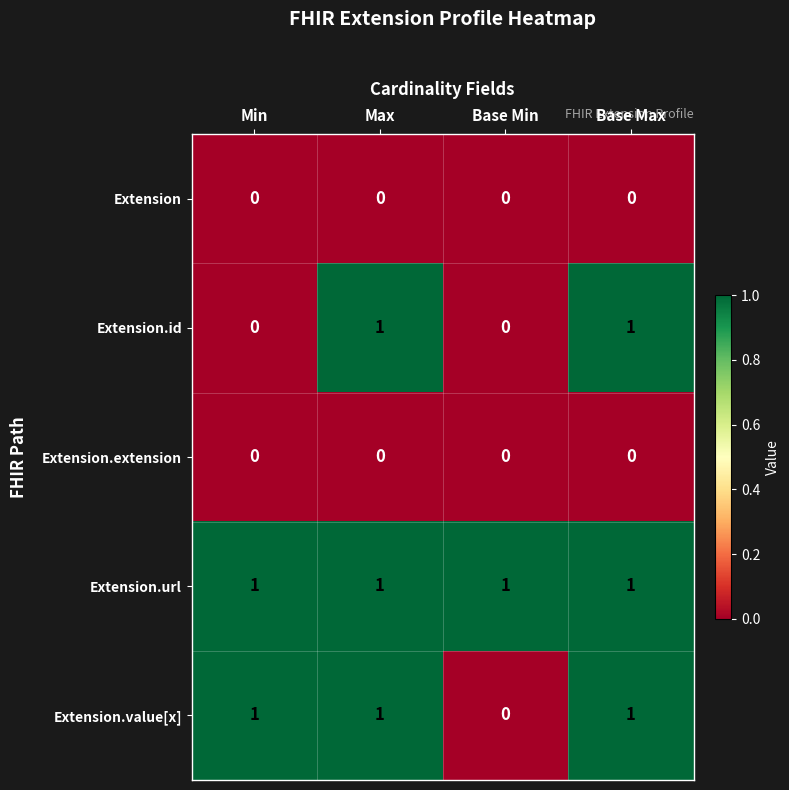

Which series changed the most between Min and Max?

Extension.id